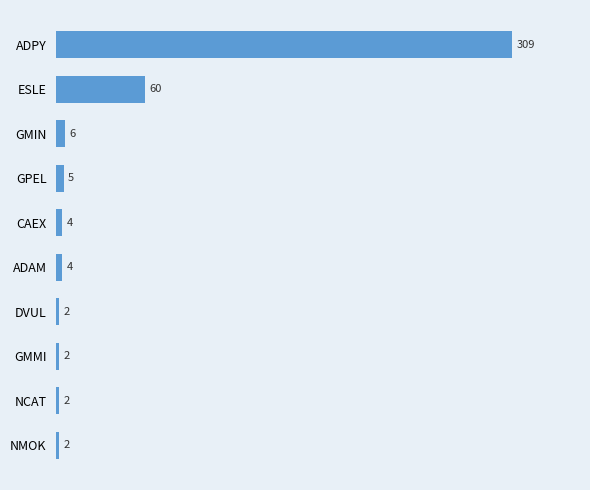

Does the chart contain stacked bars?

No